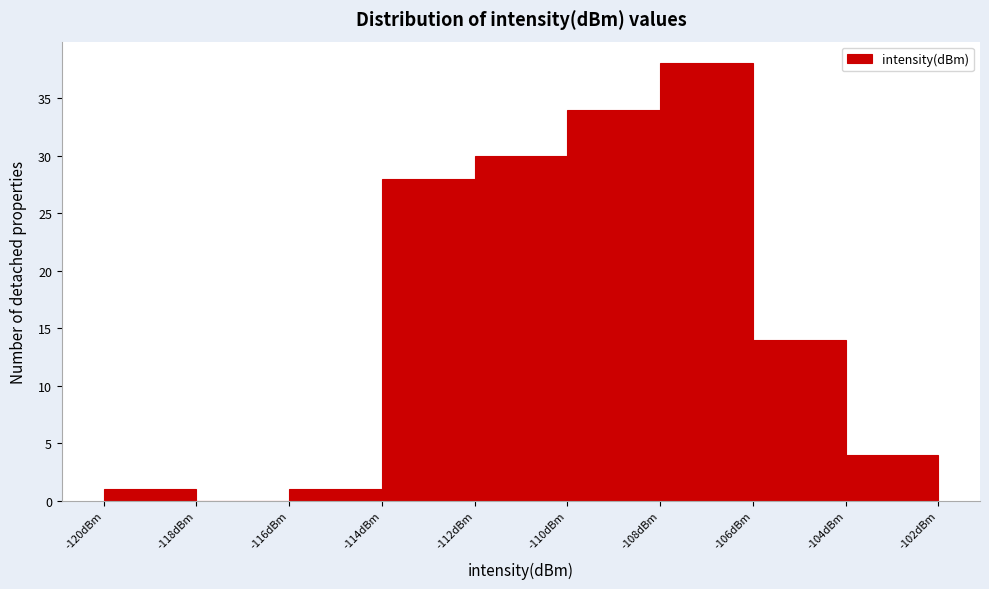

How tall is the bar that spans -110 to -108 on the x-axis? The values are not printed on the chart, so give them approximately, as read against the axis.

34